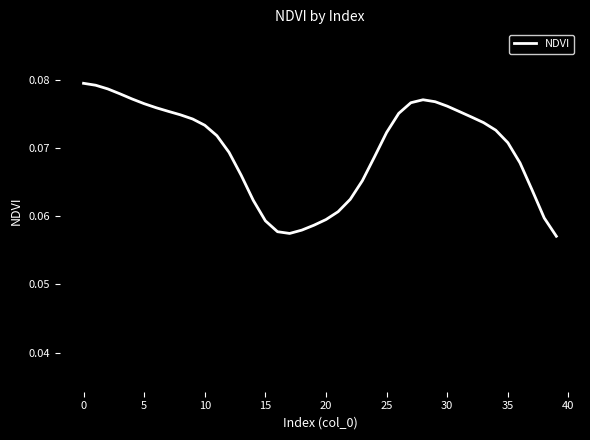

The value at 10 is 0.0. True or false?

False